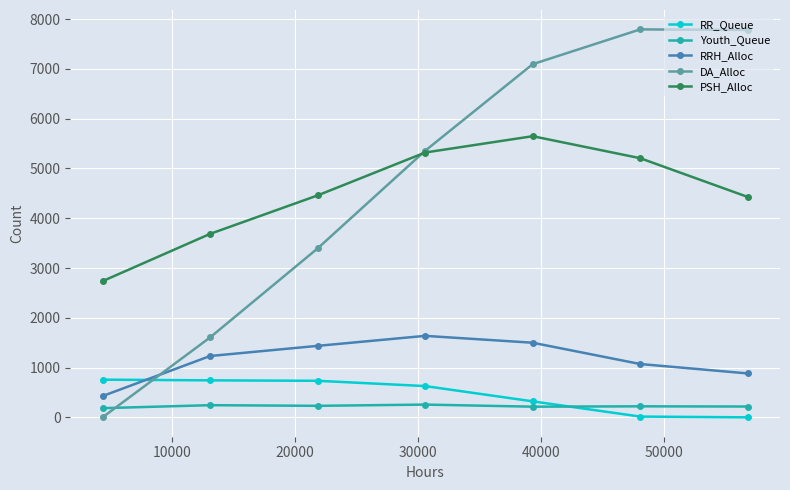

True or false: RR_Queue and Youth_Queue intersect in this chart.

True